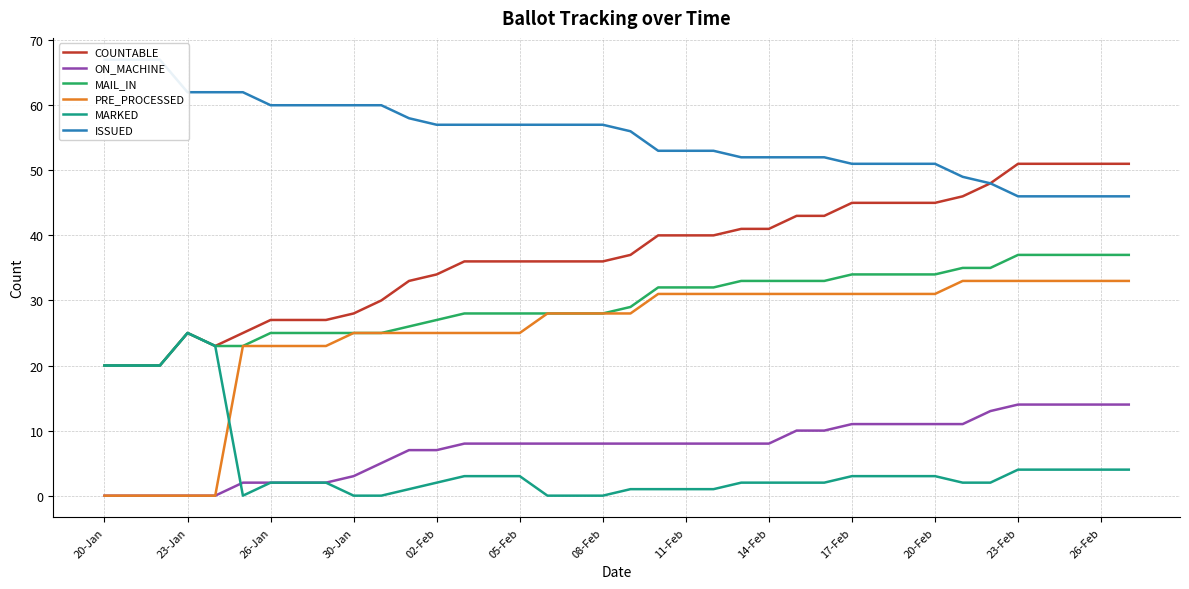

The value of PRE_PROCESSED at 05-Feb is 9. True or false?

False